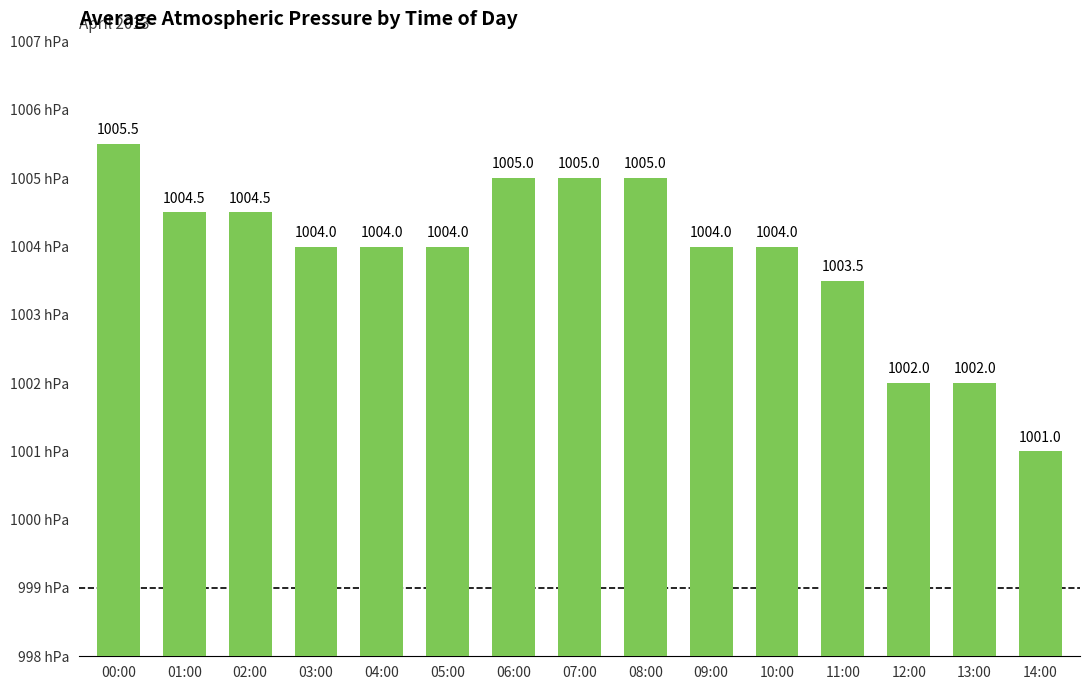

What is the sum of all values?

15058.0